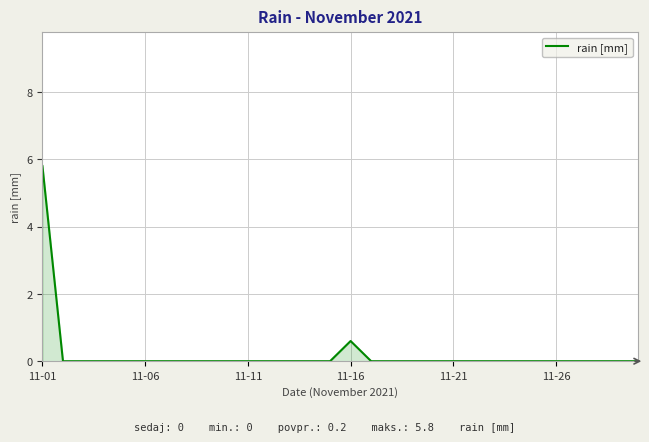

True or false: the data has more than 0 interior local peaks.

True